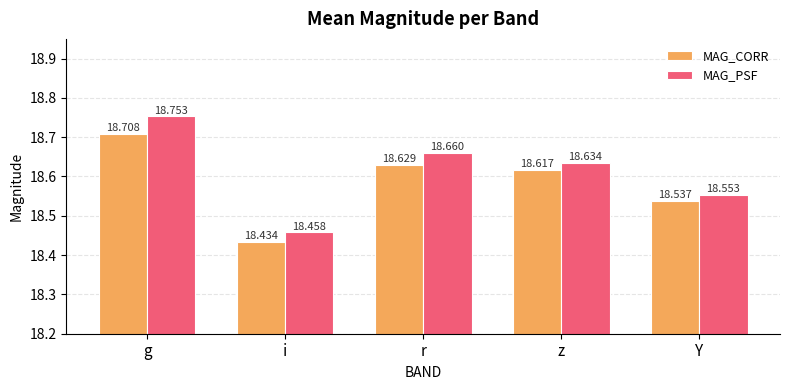

At which category does the chart reach its minimum across all series?

i